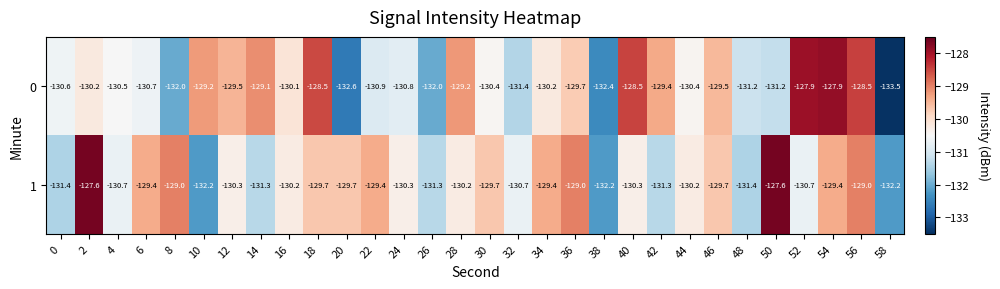

What is the sum of the 0 values at 48 and 56?

-259.7